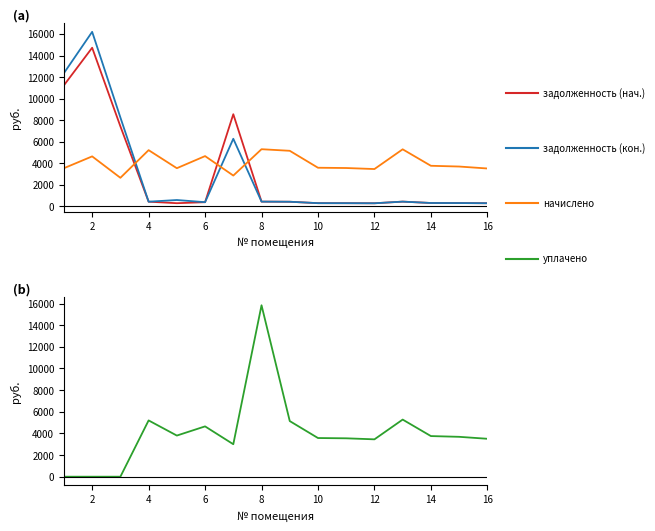

Is it true that задолженность (нач.) equals 419.5 at 10?

False